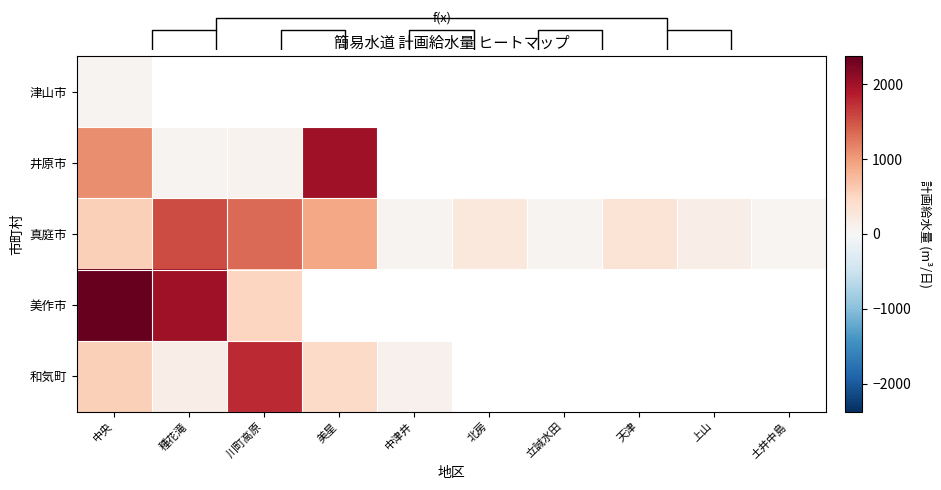

What is the greatest value displayed?

2370.0